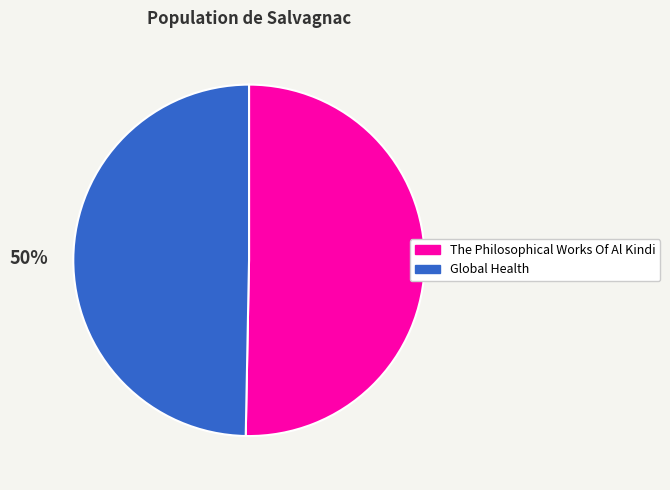

The The Philosophical Works Of Al Kindi slice represents 61% of the pie. True or false?

False